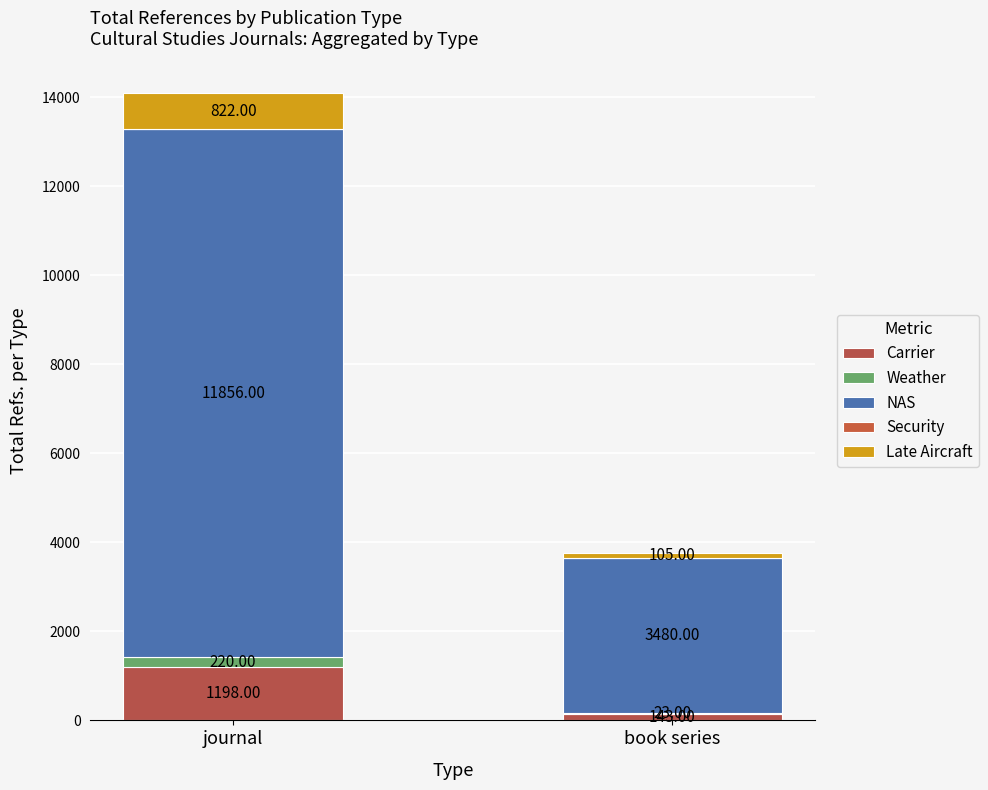

How many distinct data groups are displayed?

4